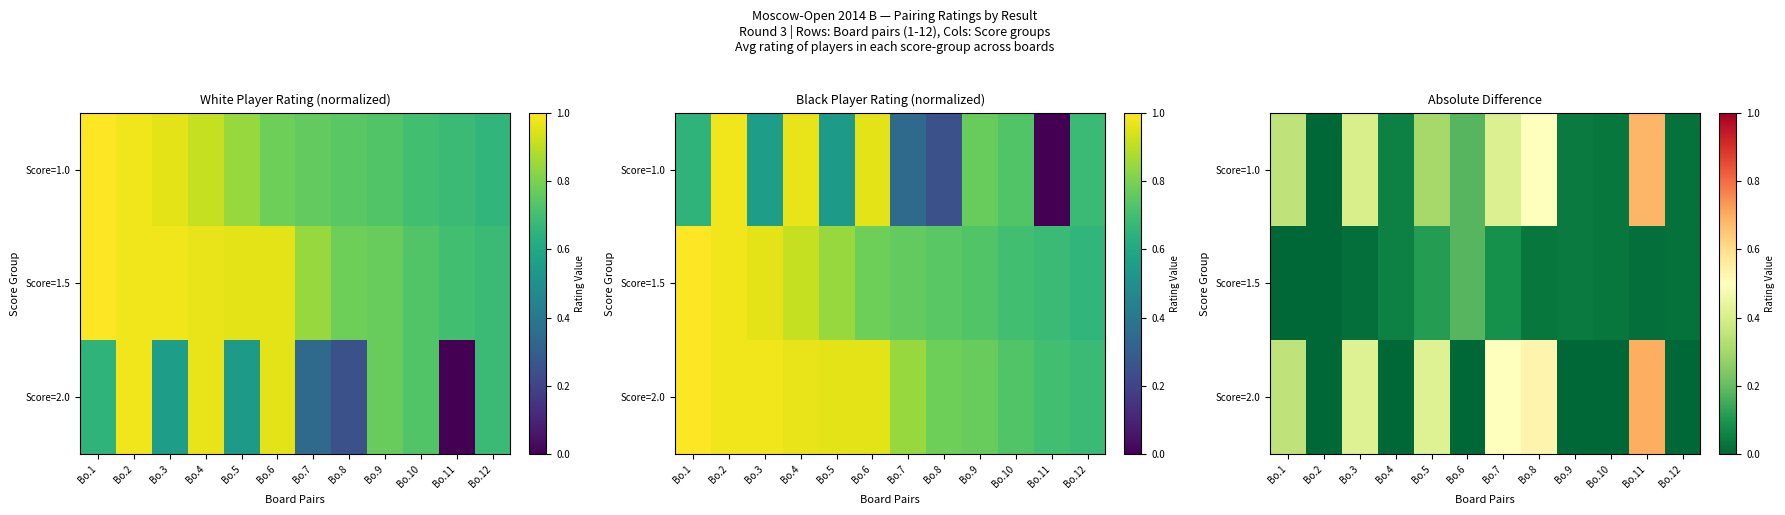

The Score=1.0 series shows 0.3 at Bo.6. True or false?

False